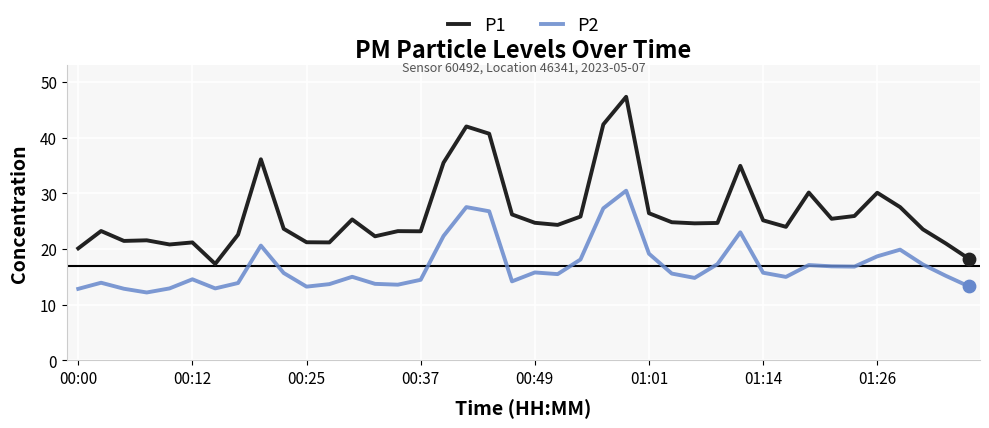

Which series has the largest total across all categories?

P1